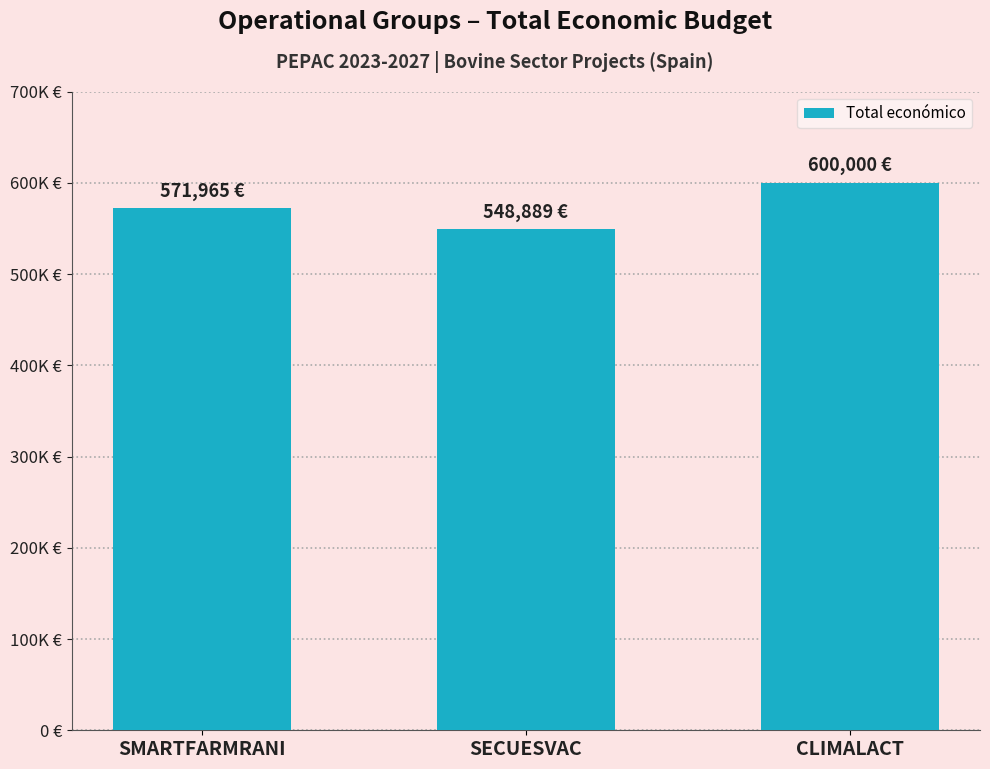

At which category does the chart reach its peak across all series?

CLIMALACT